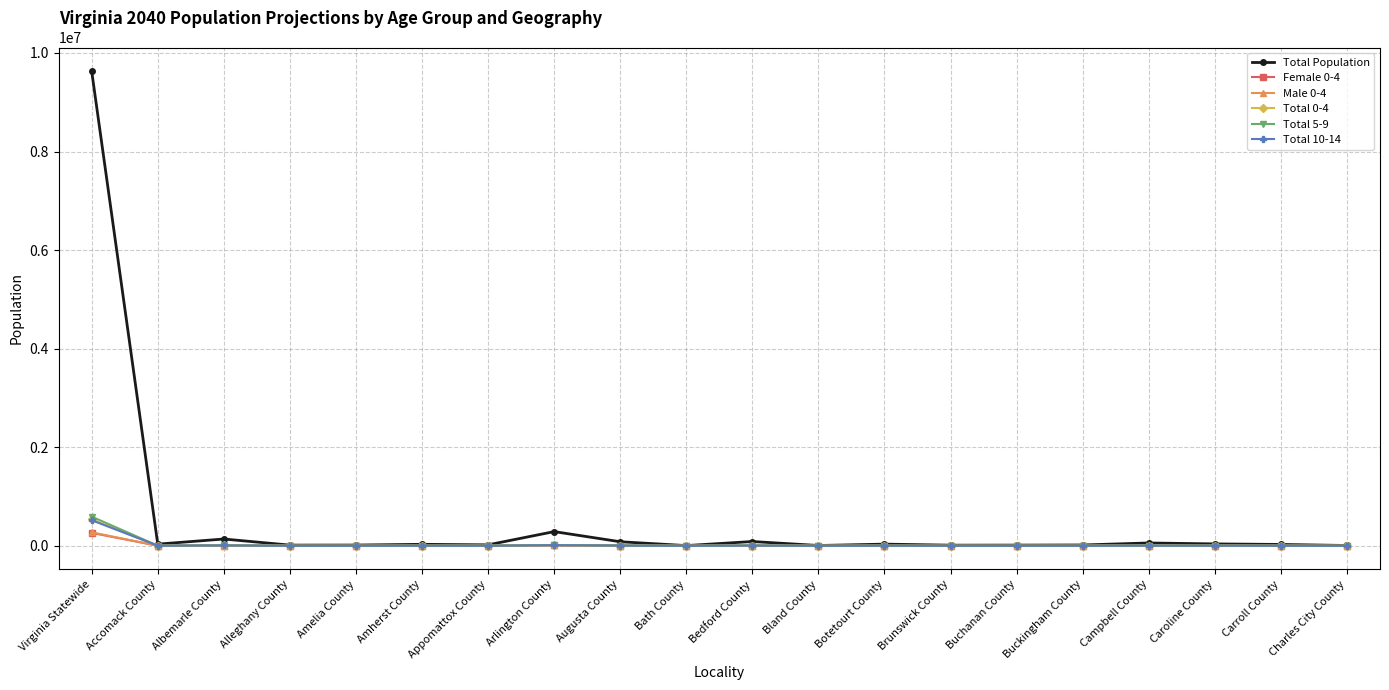

Is this an area chart (filled region under the line)?

No